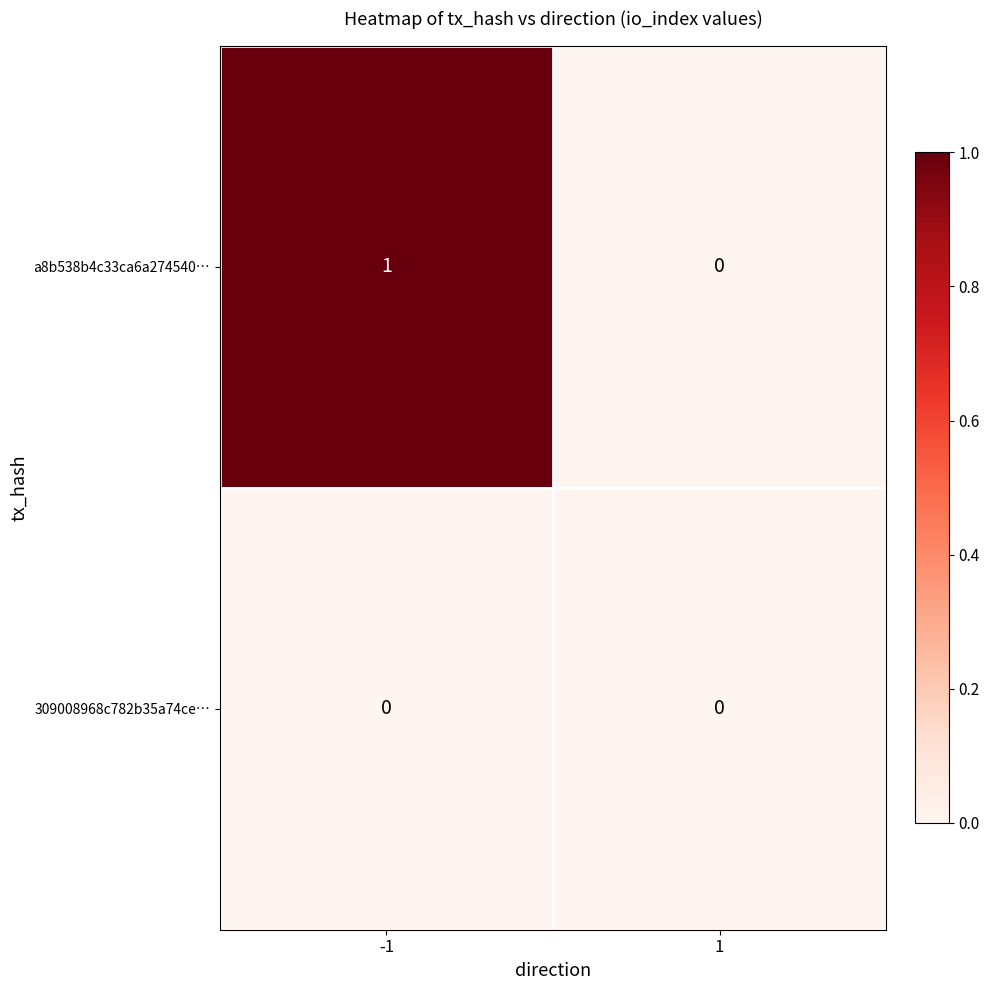

What is the greatest value displayed?

1